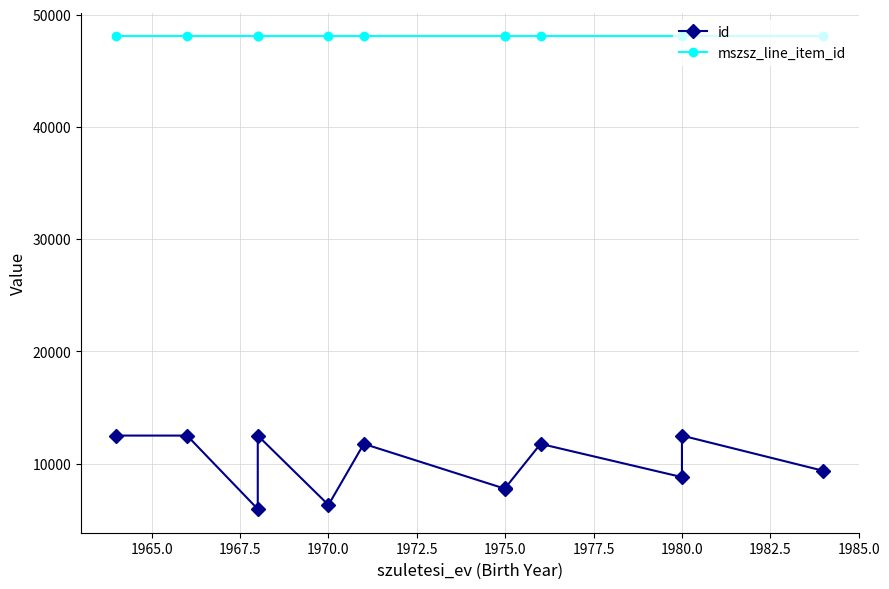

What is the minimum value for id?

5943